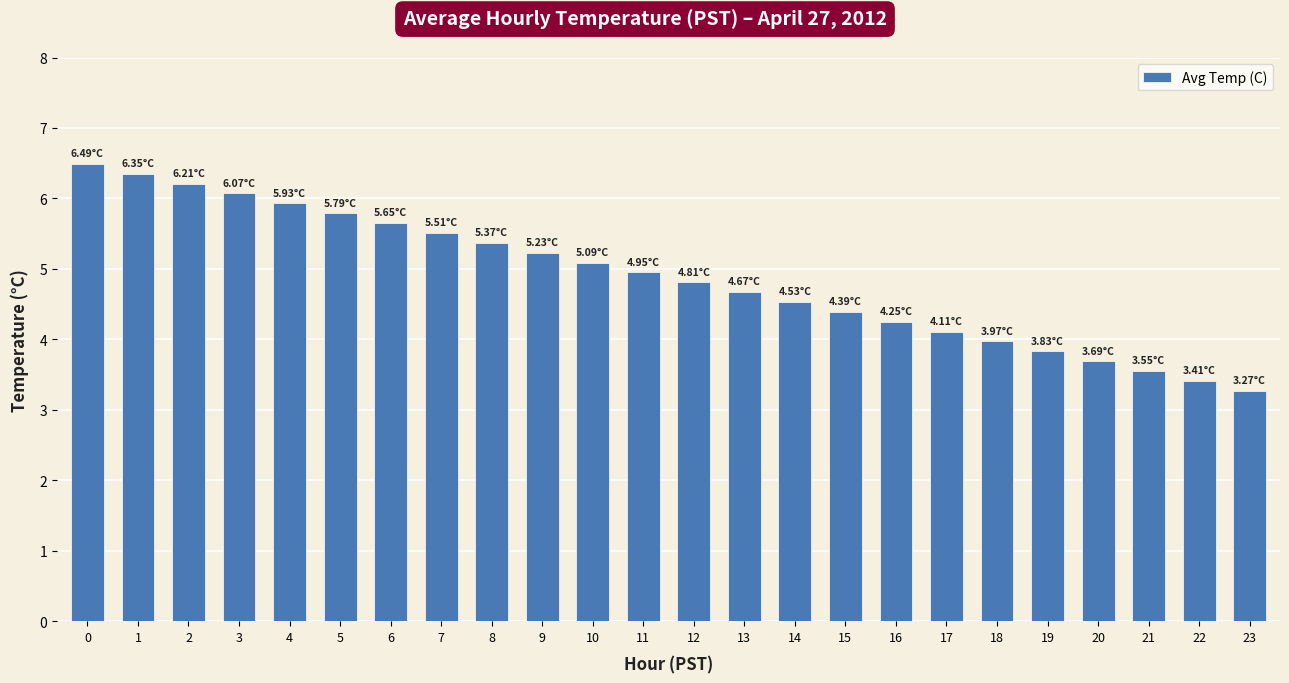

The chart shows a value of 4.1 at 17. True or false?

True